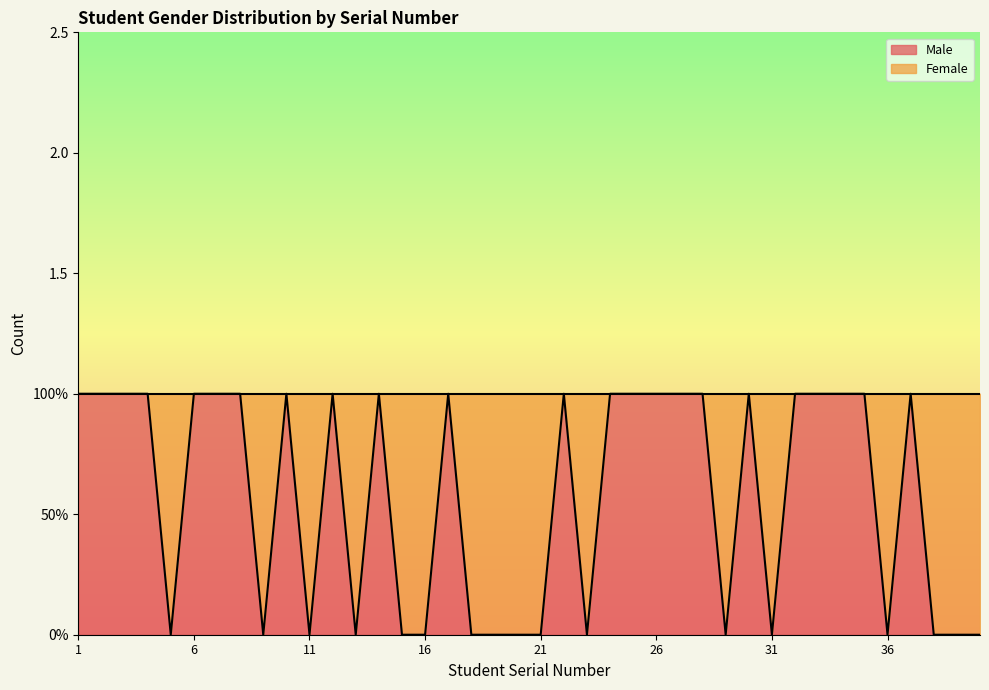

How many interior local valleys (lower than both neighbors) does the data have?

8